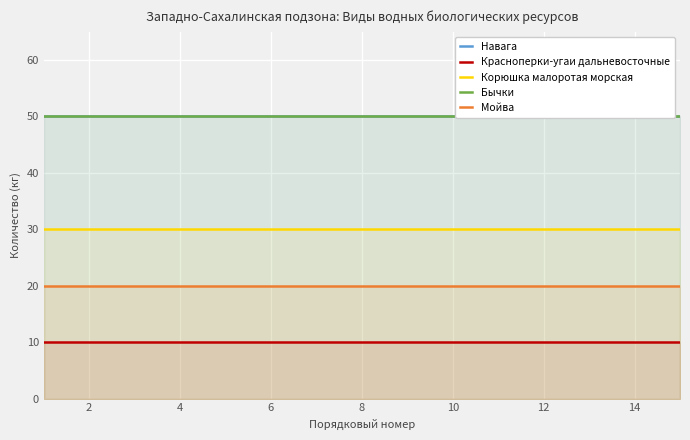

True or false: Корюшка малоротая морская and Мойва intersect in this chart.

False